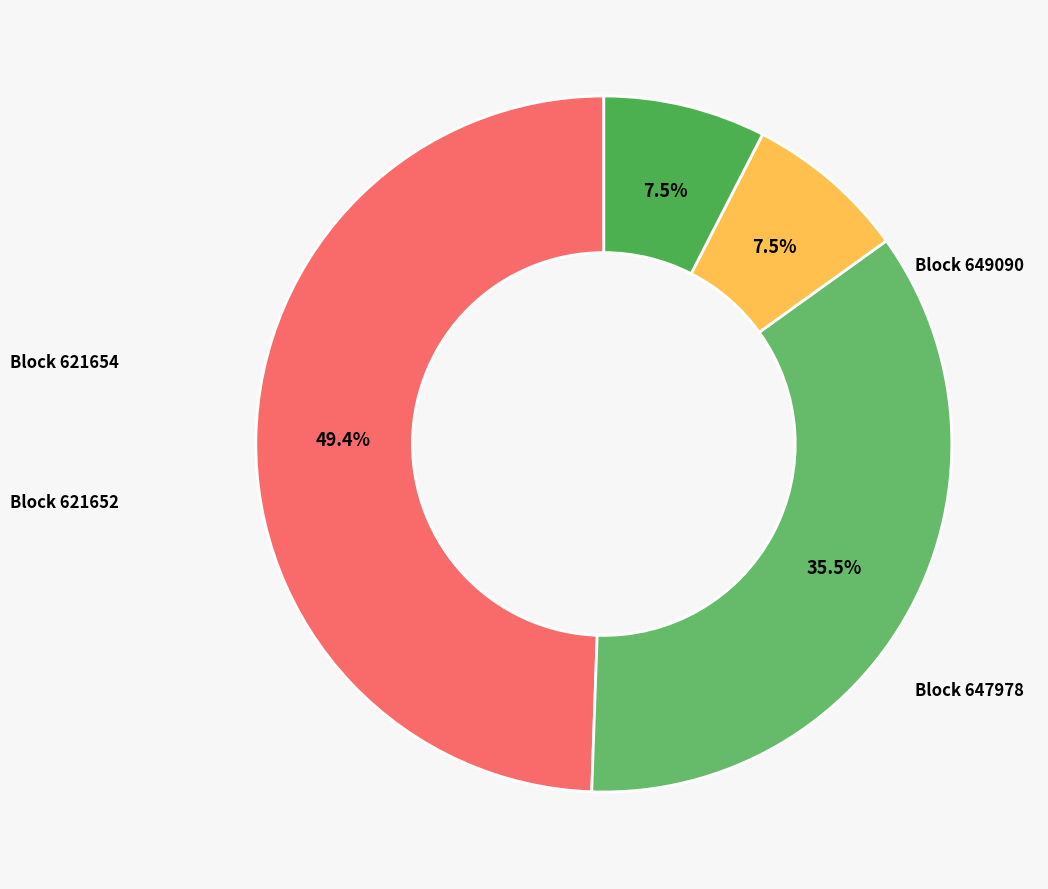

Count the number of slices in the pie.

4